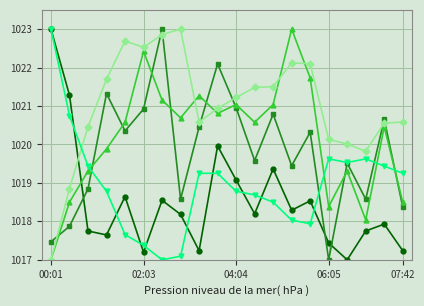

What is the smallest value displayed?

1017.0